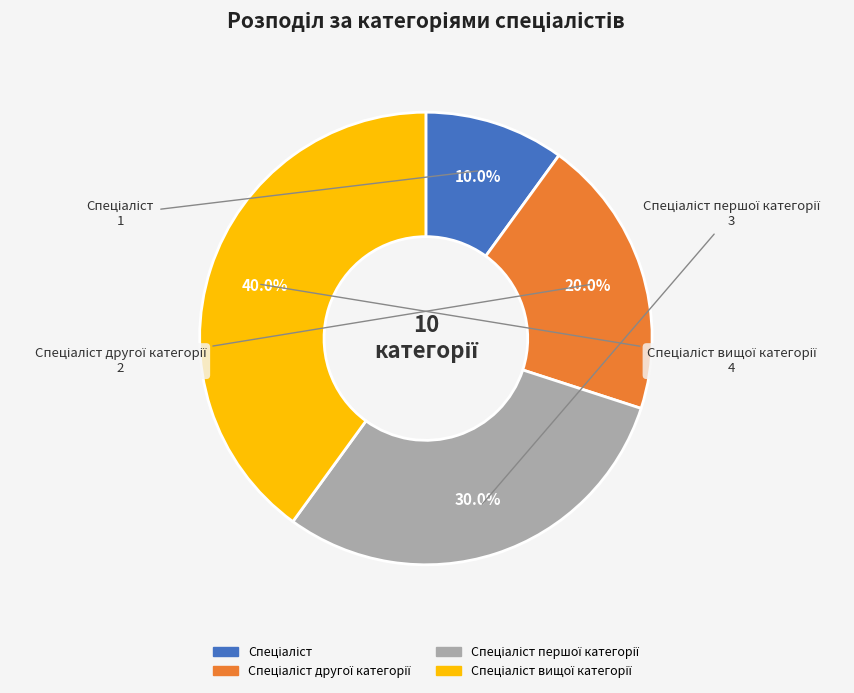

Is there any slice that represents more than half of the pie?

No